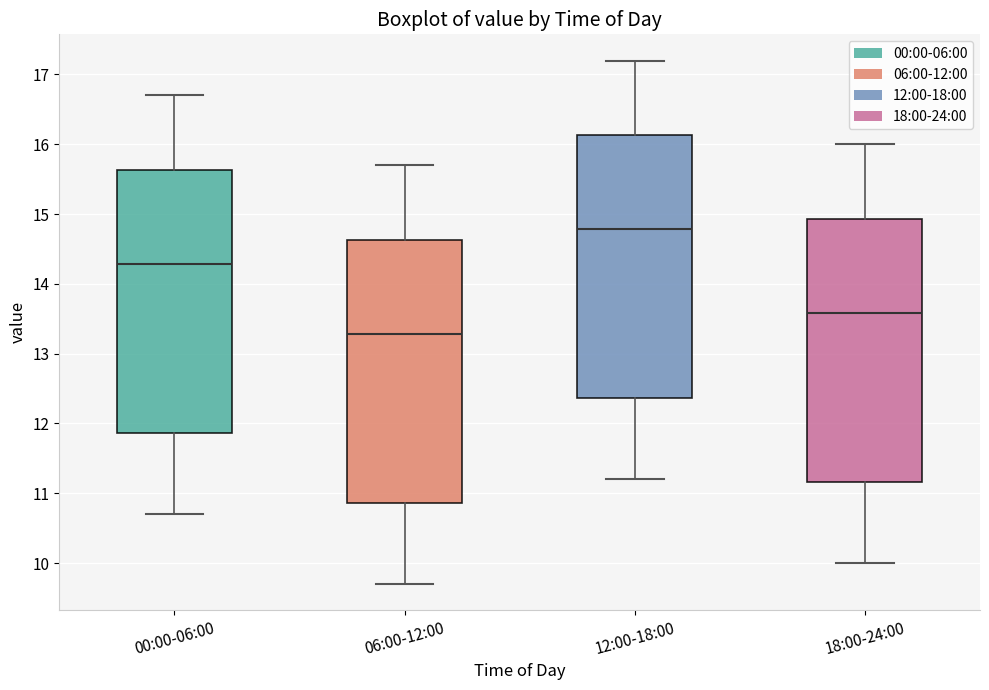

Which box's median line is the highest?

12:00-18:00